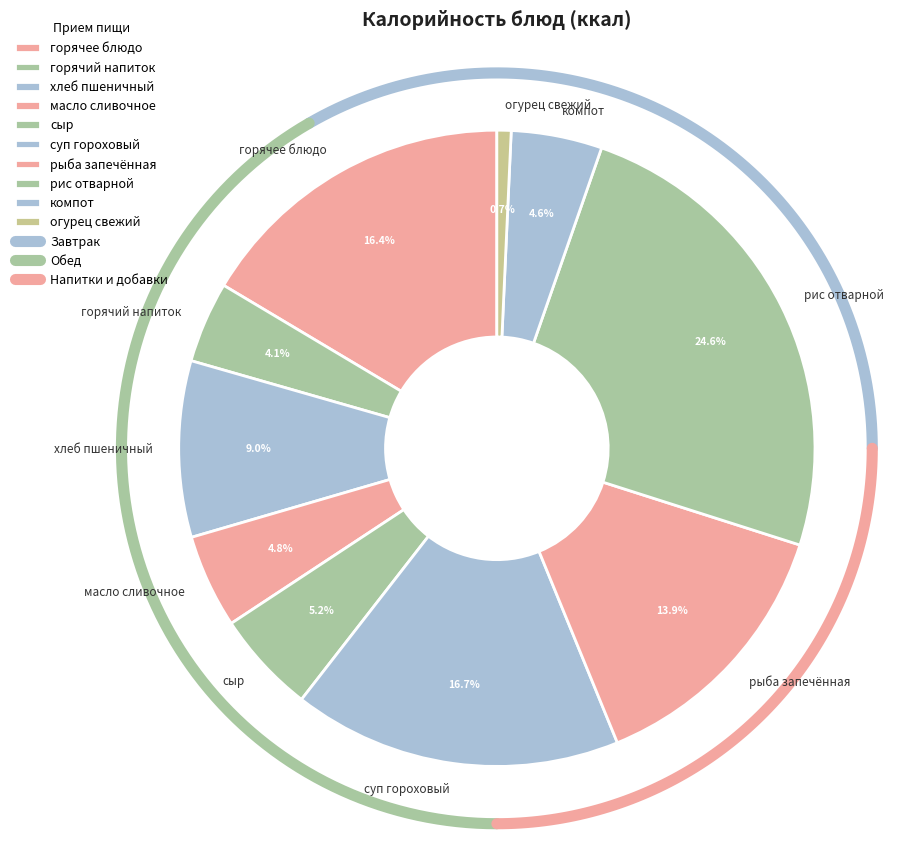

To the nearest percent, what portion does хлеб пшеничный represent?

9%